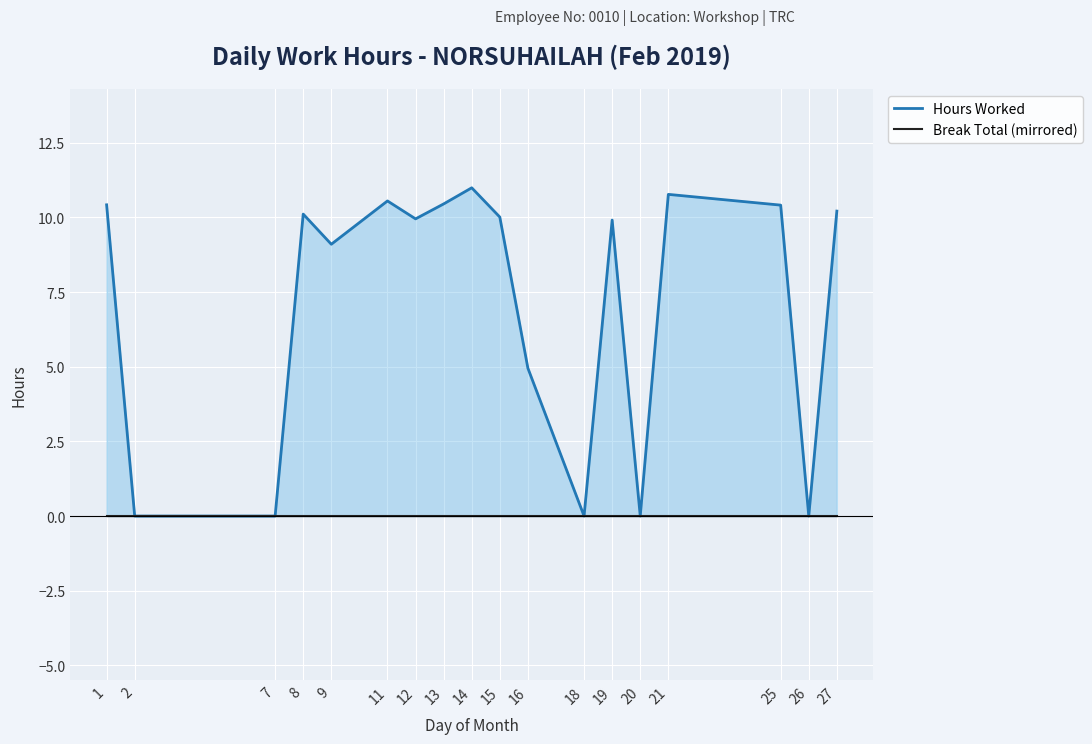

Reading right to left, transcribe all the data shown in this chart.

Hours Worked: 10.2	0.0	10.4	10.8	0.0	9.9	0.0	5.0	10.0	11.0	10.4	9.9	10.6	9.1	10.1	0.0	0.0	10.4
Break Total (mirrored): 0.0	0.0	0.0	0.0	0.0	0.0	0.0	0.0	0.0	0.0	0.0	0.0	0.0	0.0	0.0	0.0	0.0	0.0